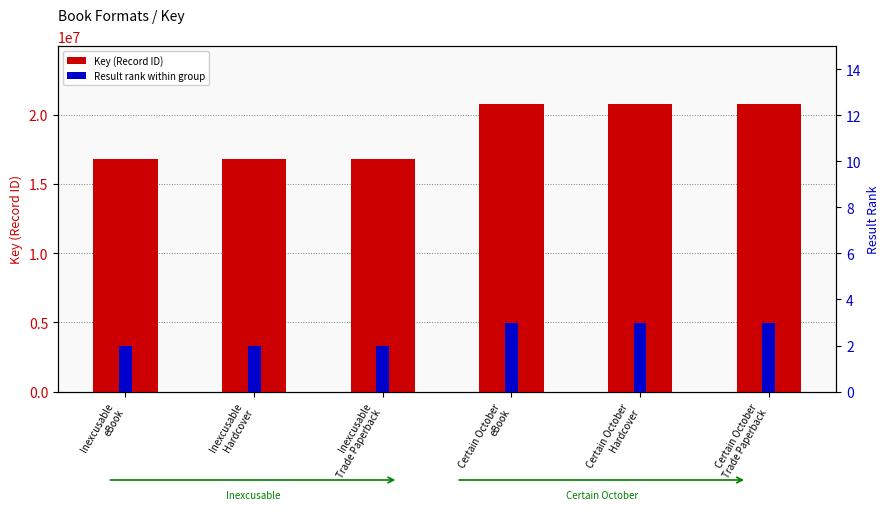

Reading left to right, transcribe all the data shown in this chart.

Key (Record ID): Inexcusable
eBook=16756568	Inexcusable
Hardcover=16756568	Inexcusable
Trade Paperback=16756568	Certain October
eBook=20775653	Certain October
Hardcover=20775653	Certain October
Trade Paperback=20775653
Result rank within group: Inexcusable
eBook=2	Inexcusable
Hardcover=2	Inexcusable
Trade Paperback=2	Certain October
eBook=3	Certain October
Hardcover=3	Certain October
Trade Paperback=3